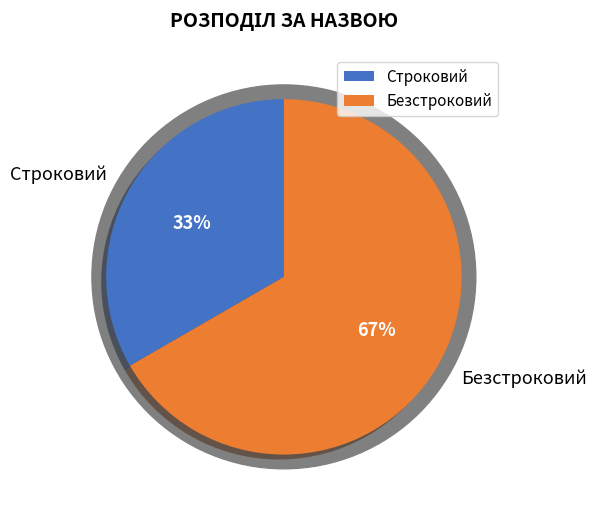

Rank the categories by value from highest to lowest.

Безстроковий, Строковий